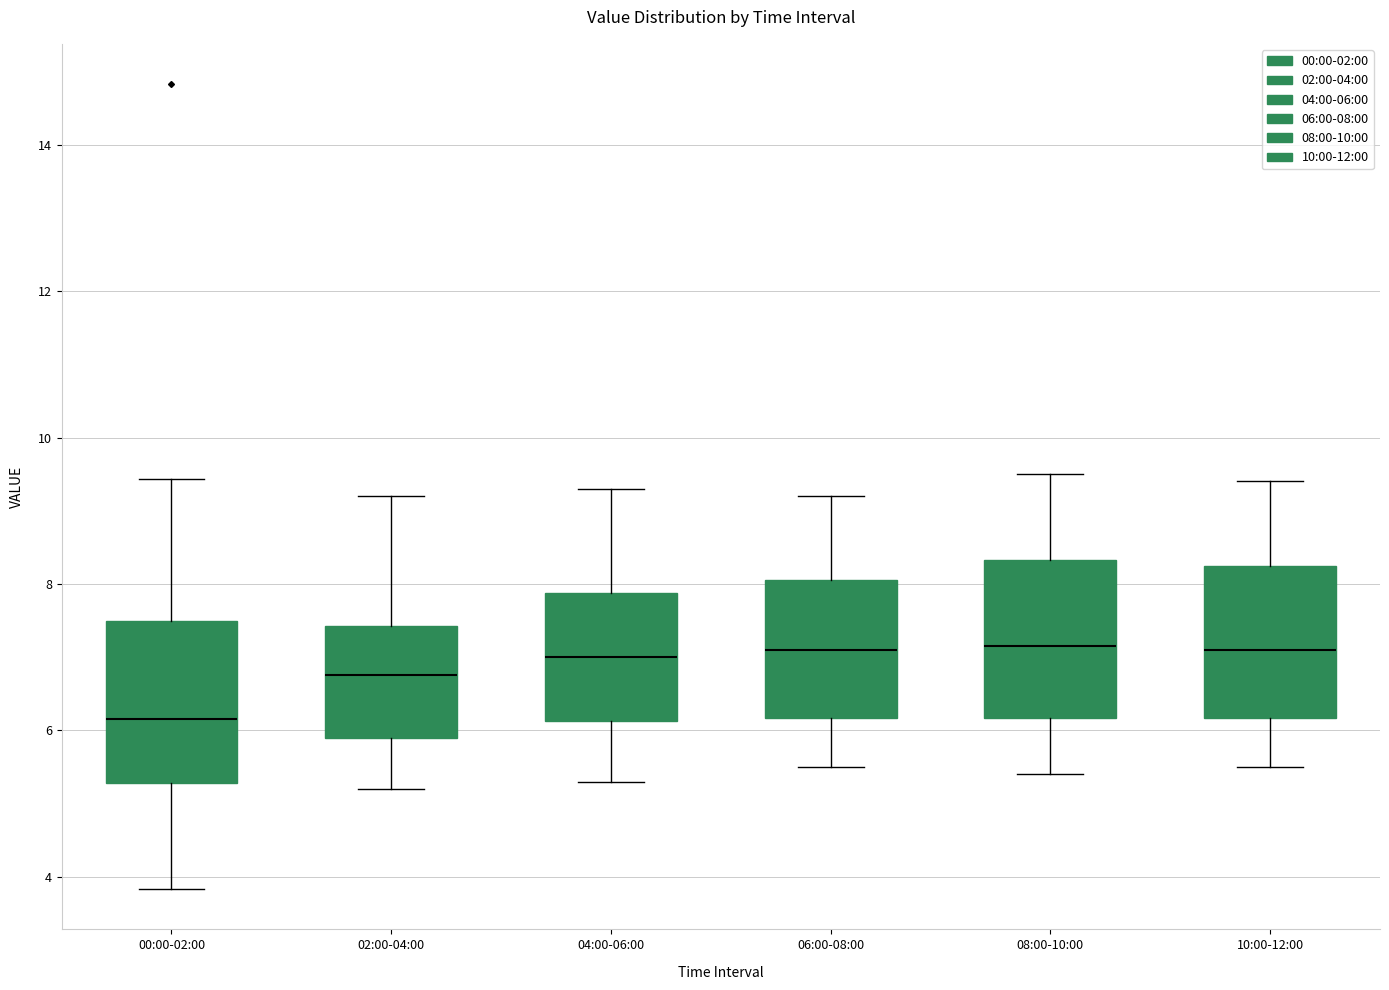

Reading left to right, transcribe this box plot: for each box, give where its median line is, the range the box spans, and where its two whiskers end, as read against the y-axis. The values are not printed on the chart, so give them approximately, as read against the axis.

00:00-02:00: median 6.2, box 5.2 to 7.4, whiskers 3.8 to 9.4
02:00-04:00: median 6.8, box 6.0 to 7.4, whiskers 5.2 to 9.2
04:00-06:00: median 7.0, box 6.2 to 7.8, whiskers 5.4 to 9.4
06:00-08:00: median 7.2, box 6.2 to 8.0, whiskers 5.6 to 9.2
08:00-10:00: median 7.2, box 6.2 to 8.4, whiskers 5.4 to 9.6
10:00-12:00: median 7.2, box 6.2 to 8.2, whiskers 5.6 to 9.4